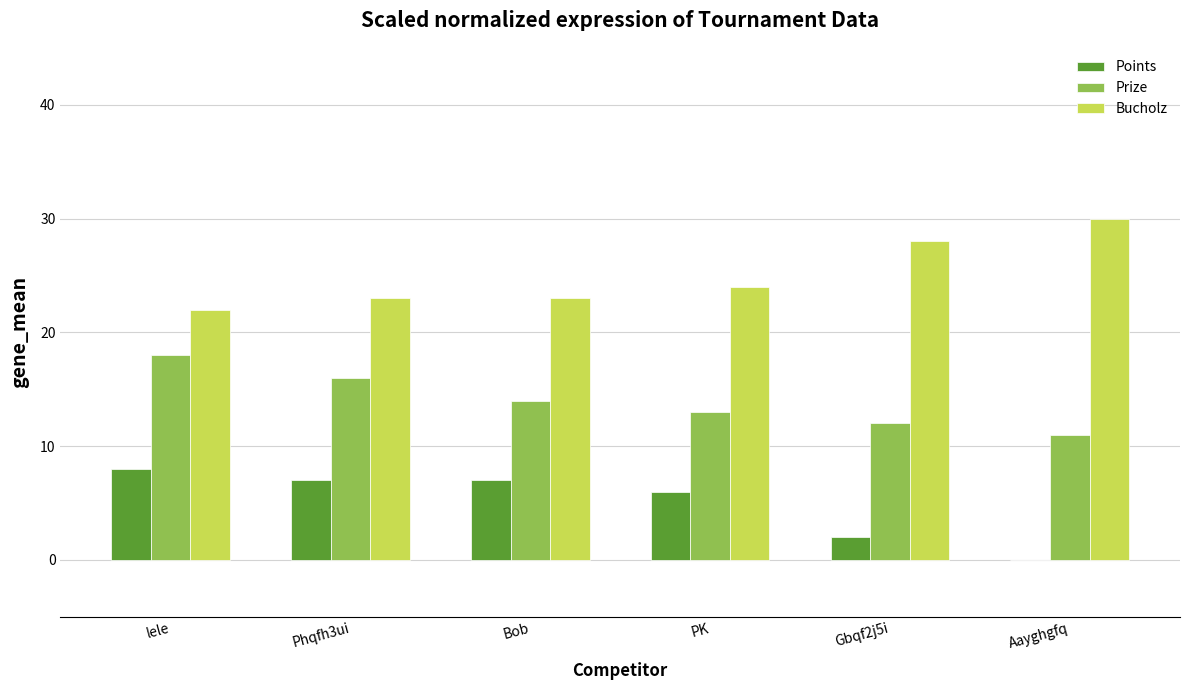

Is the value of Bucholz at Gbqf2j5i greater than the value of Prize at Bob?

Yes